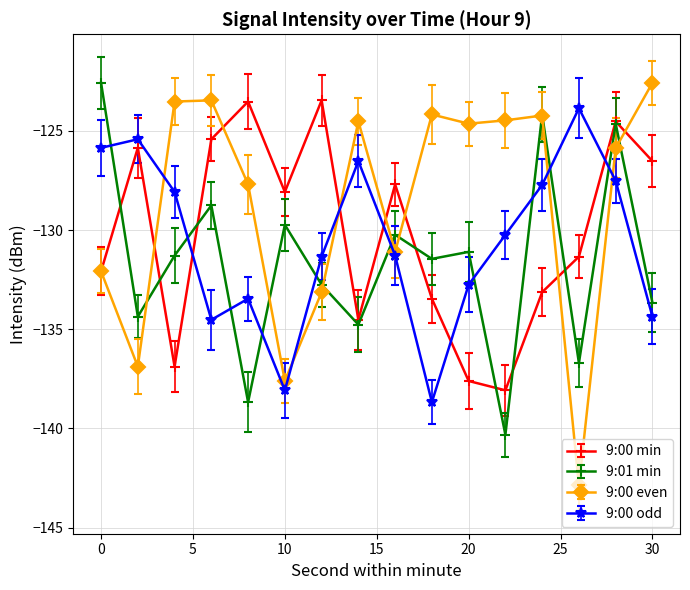

True or false: 9:00 odd has more than 2 interior local peaks.

True